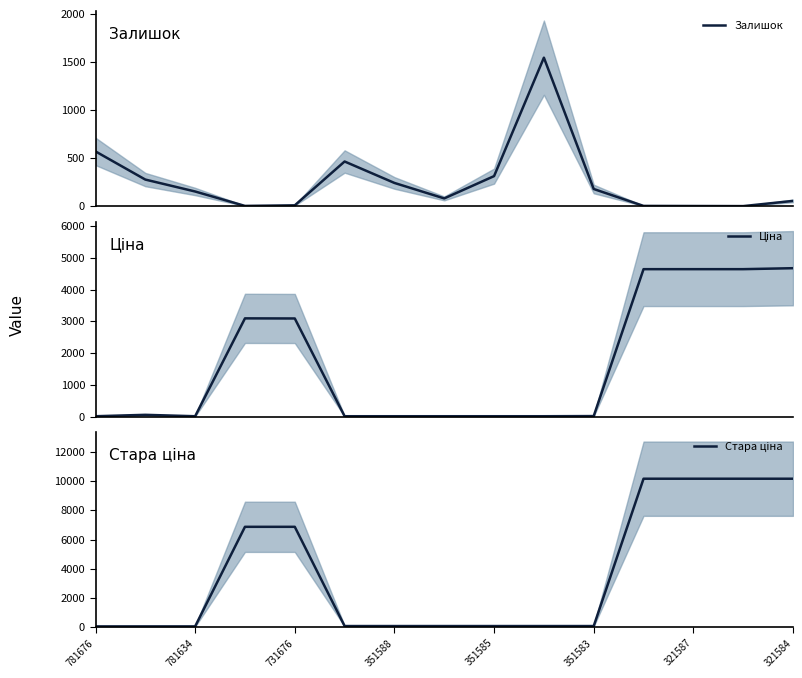

True or false: Ціна and Стара ціна cross at least once.

False